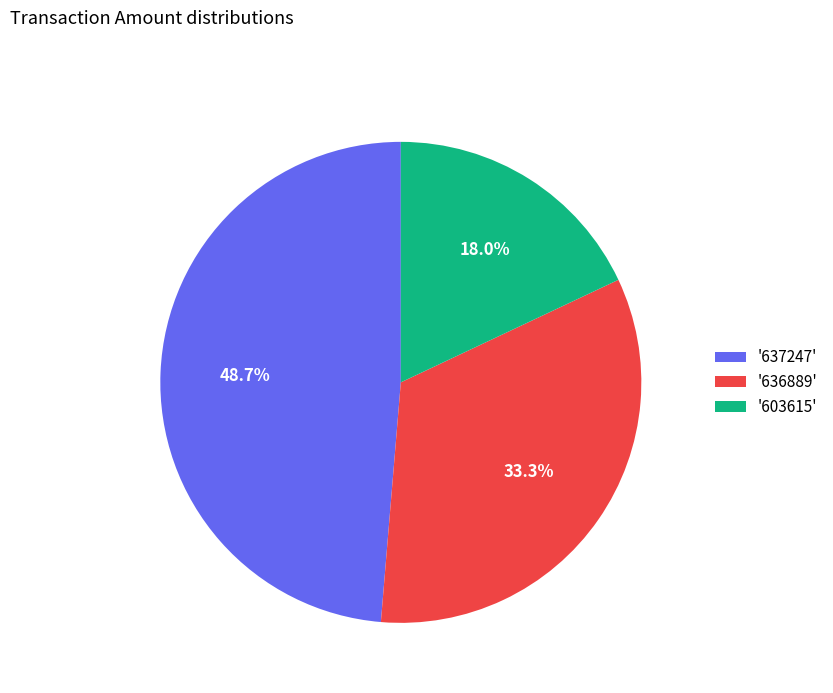

Does '637247' represent more than half of the total?

No